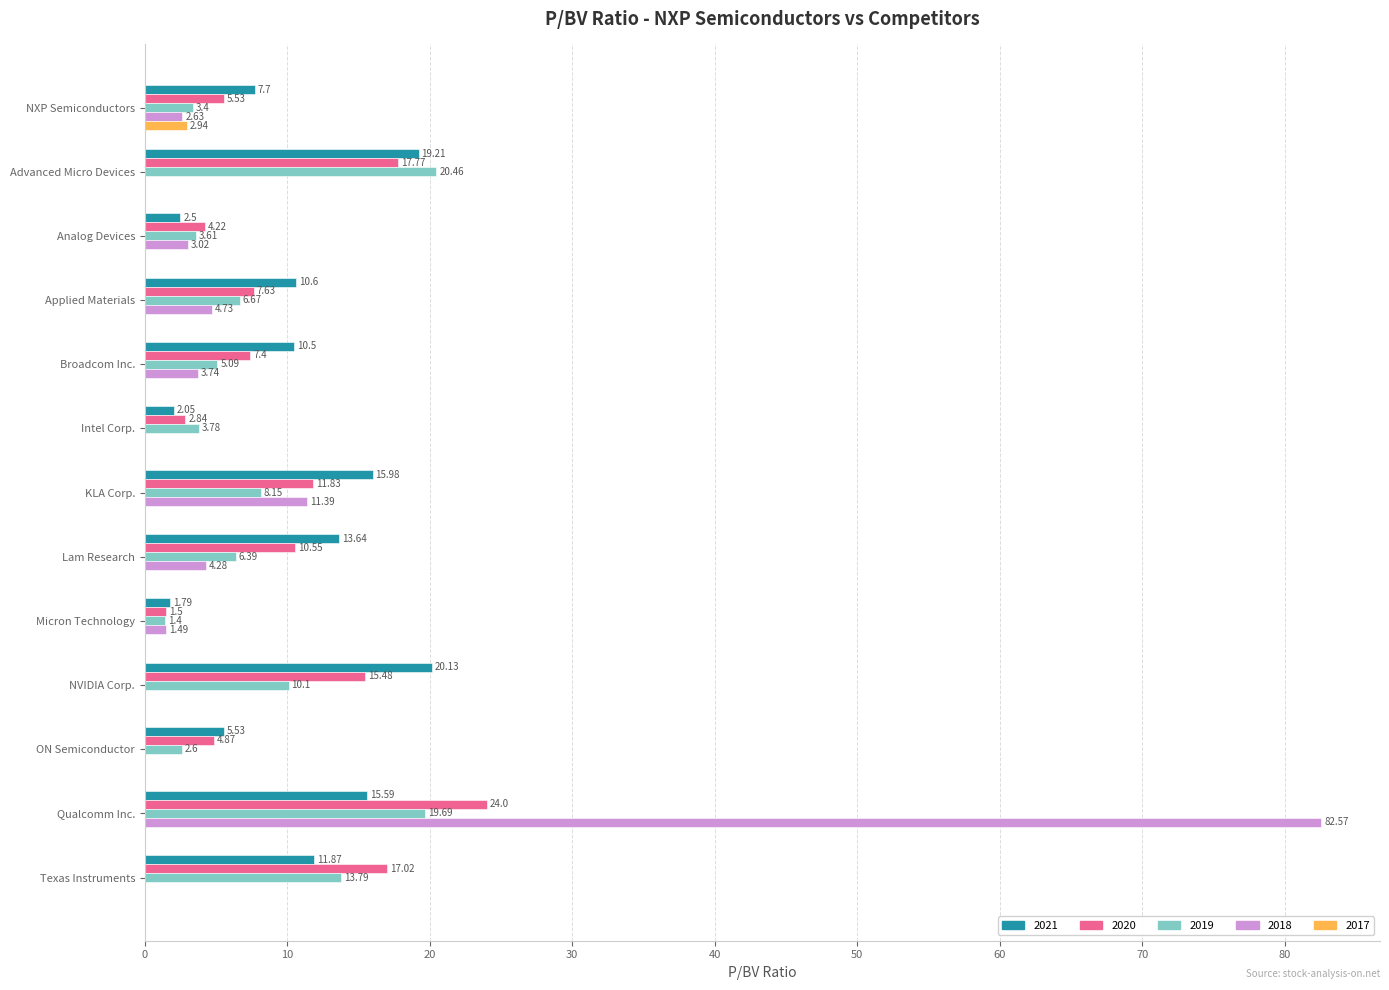

Where is 2020 nearest to the value 12?

KLA Corp.